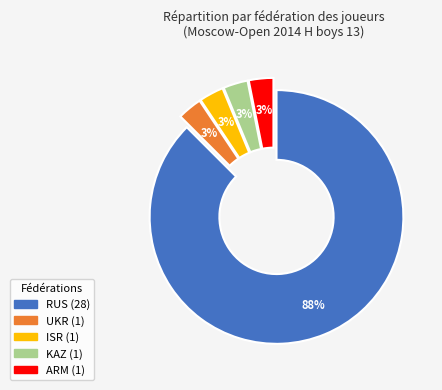

To the nearest percent, what is the combined percentage of UKR and KAZ?

6%